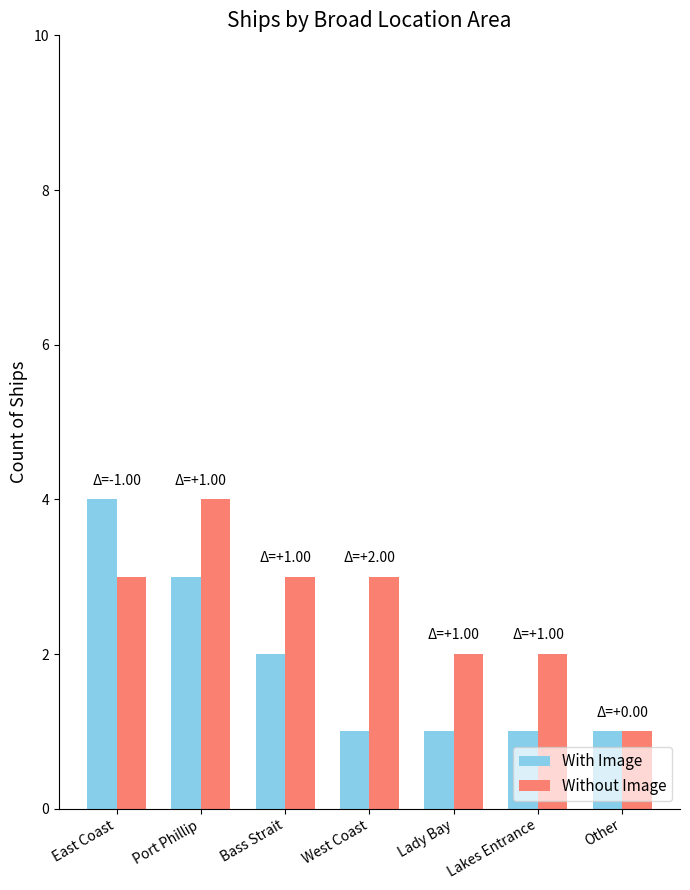

What is the sum of the Without Image values at Lady Bay and West Coast?

5